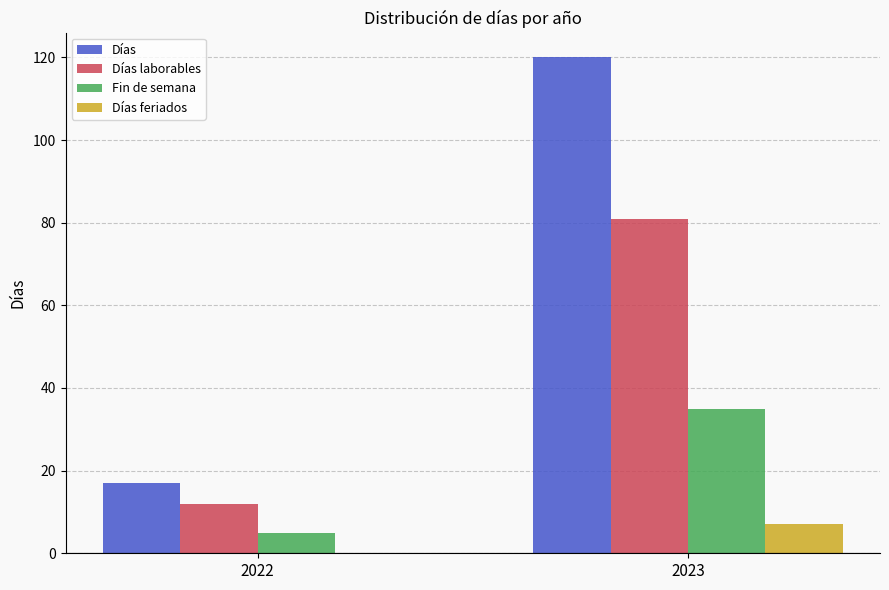

What is the difference between the Fin de semana values at 2022 and 2023?

30